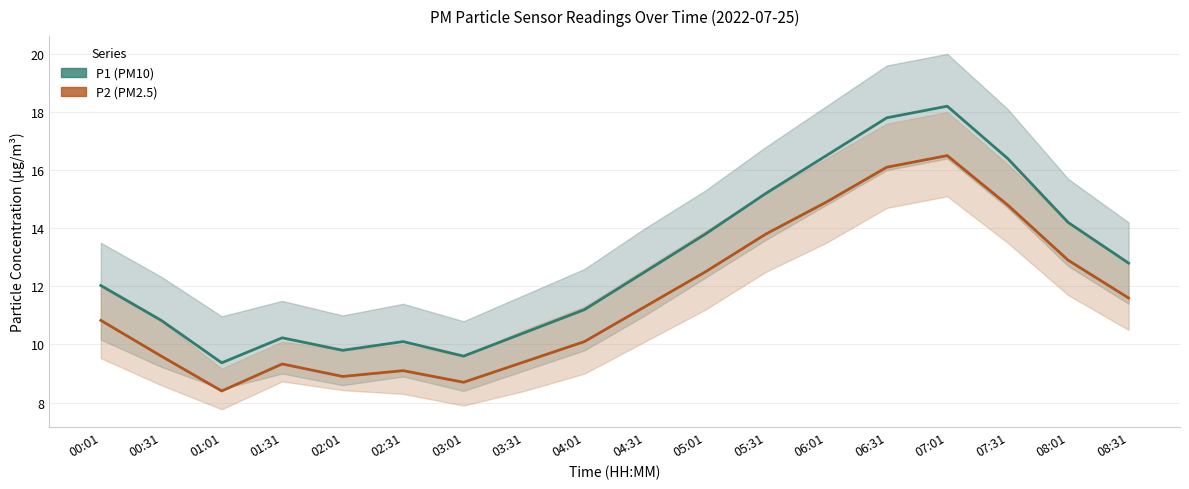

Count the number of data series in this chart.

2